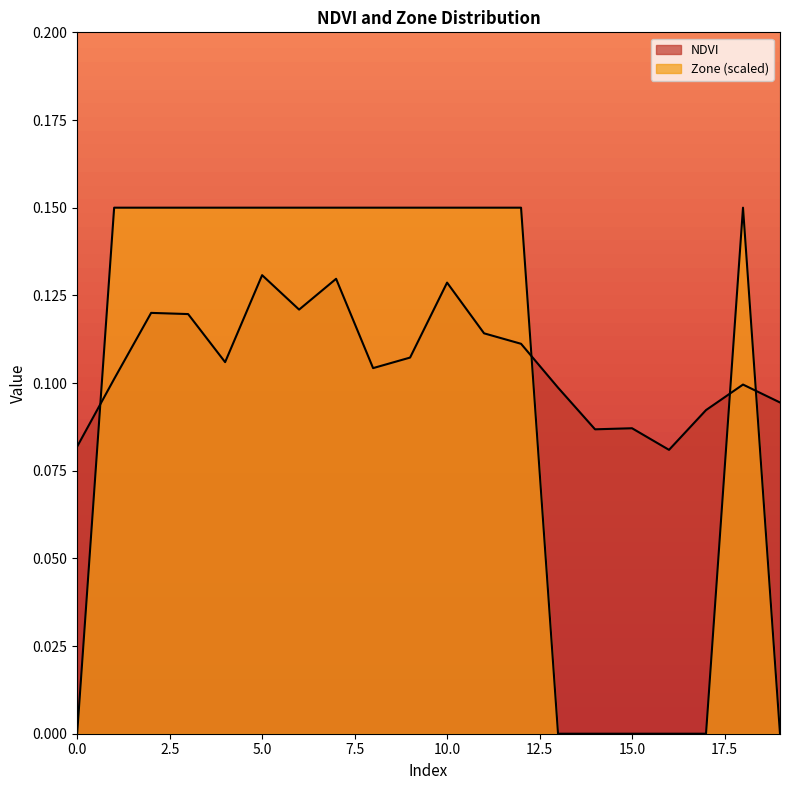

Reading left to right, extract all data points from this chart.

NDVI: 0=0.1	1=0.1	2=0.1	3=0.1	4=0.1	5=0.1	6=0.1	7=0.1	8=0.1	9=0.1	10=0.1	11=0.1	12=0.1	13=0.1	14=0.1	15=0.1	16=0.1	17=0.1	18=0.1	19=0.1
Zone: 0=0.0	1=0.1	2=0.1	3=0.1	4=0.1	5=0.1	6=0.1	7=0.1	8=0.1	9=0.1	10=0.1	11=0.1	12=0.1	13=0.0	14=0.0	15=0.0	16=0.0	17=0.0	18=0.1	19=0.0